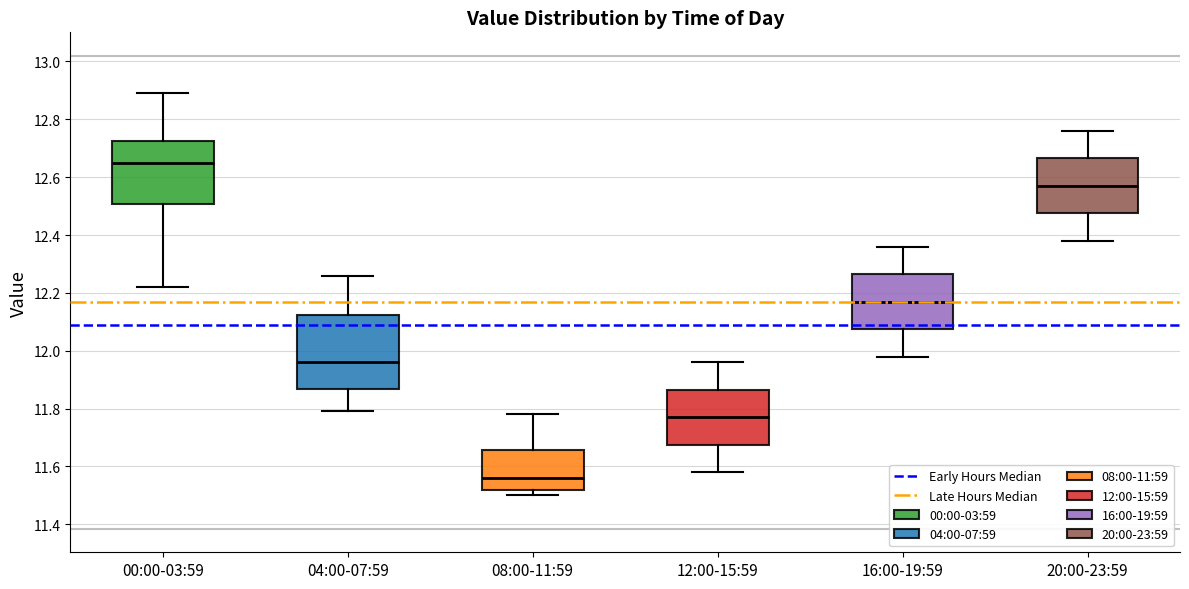

Reading left to right, transcribe this box plot: for each box, give where its median line is, the range the box spans, and where its two whiskers end, as read against the y-axis. The values are not printed on the chart, so give them approximately, as read against the axis.

00:00-03:59: median 12.66, box 12.50 to 12.72, whiskers 12.22 to 12.90
04:00-07:59: median 11.96, box 11.86 to 12.12, whiskers 11.80 to 12.26
08:00-11:59: median 11.56, box 11.52 to 11.66, whiskers 11.50 to 11.78
12:00-15:59: median 11.78, box 11.68 to 11.86, whiskers 11.58 to 11.96
16:00-19:59: median 12.18, box 12.08 to 12.26, whiskers 11.98 to 12.36
20:00-23:59: median 12.58, box 12.48 to 12.66, whiskers 12.38 to 12.76